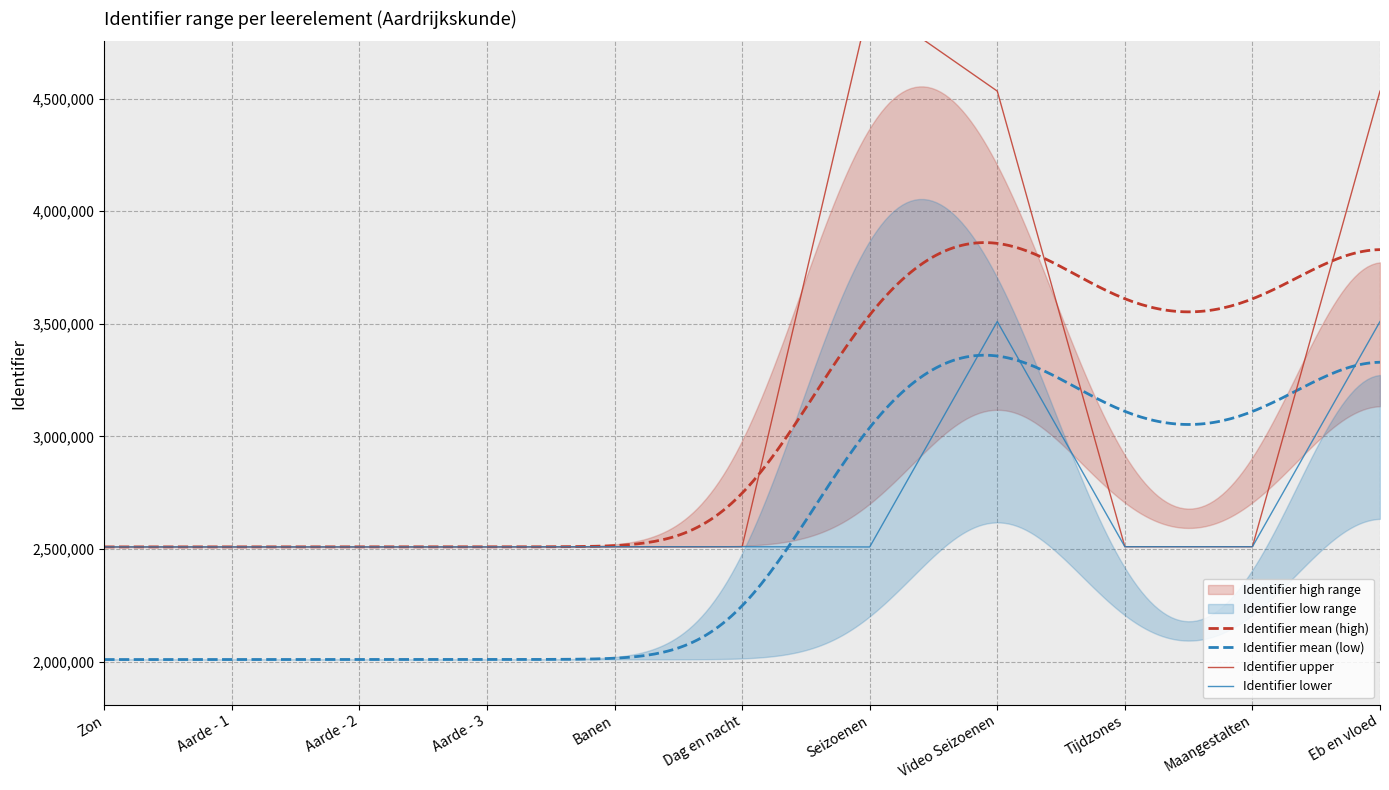

Is it true that Identifier lower equals 2509153 at Seizoenen?

True